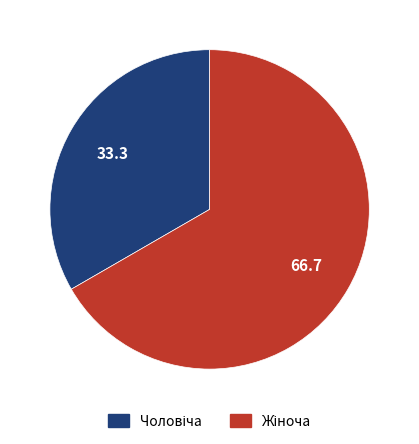

Is there any slice that represents more than half of the pie?

Yes